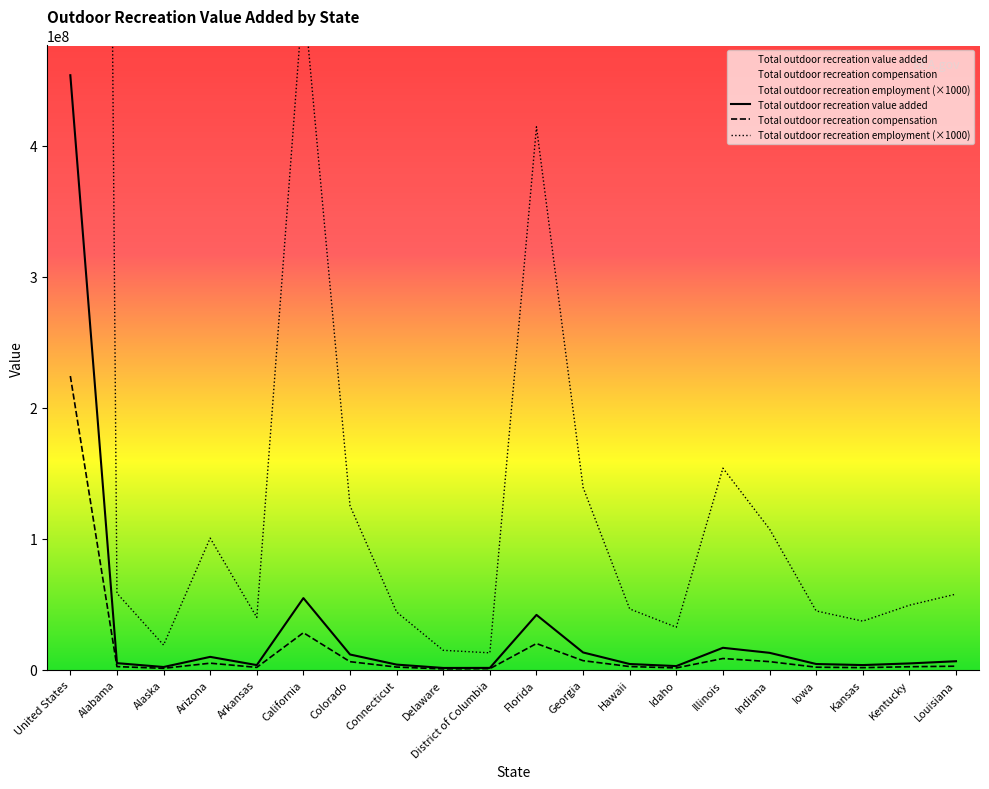

How many data points in Total outdoor recreation employment (×1000) are less than 57740000?

10